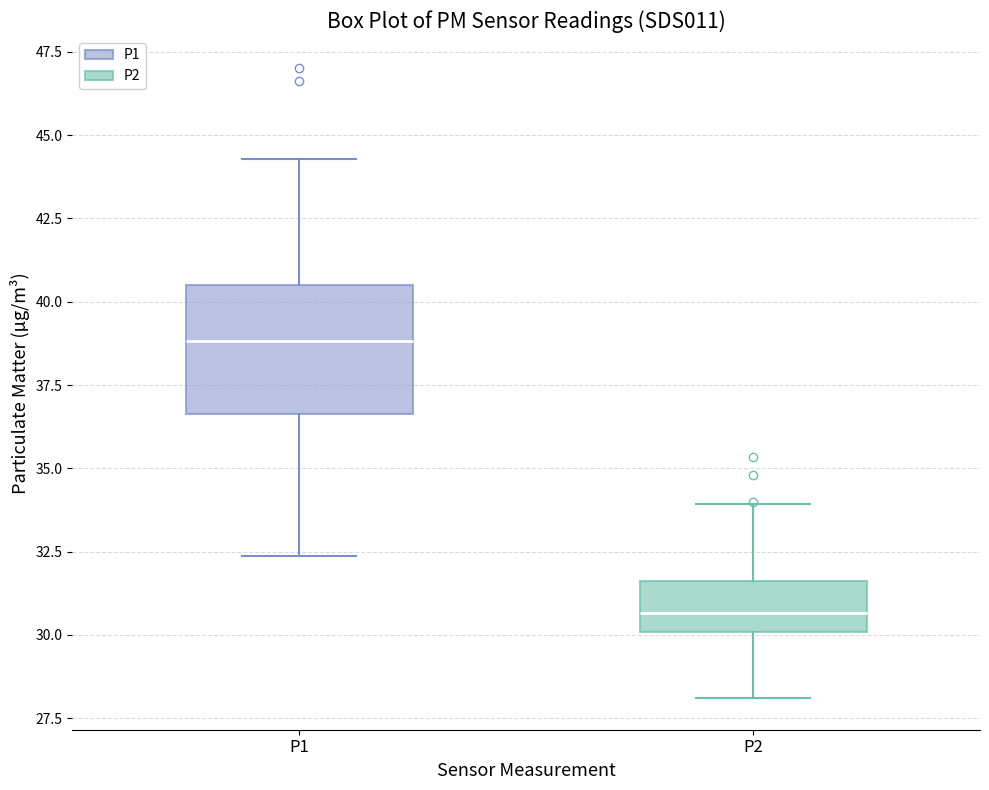

Reading left to right, transcribe this box plot: for each box, give where its median line is, the range the box spans, and where its two whiskers end, as read against the y-axis. The values are not printed on the chart, so give them approximately, as read against the axis.

P1: median 39.0, box 36.5 to 40.5, whiskers 32.5 to 44.5
P2: median 30.5, box 30.0 to 31.5, whiskers 28.0 to 34.0